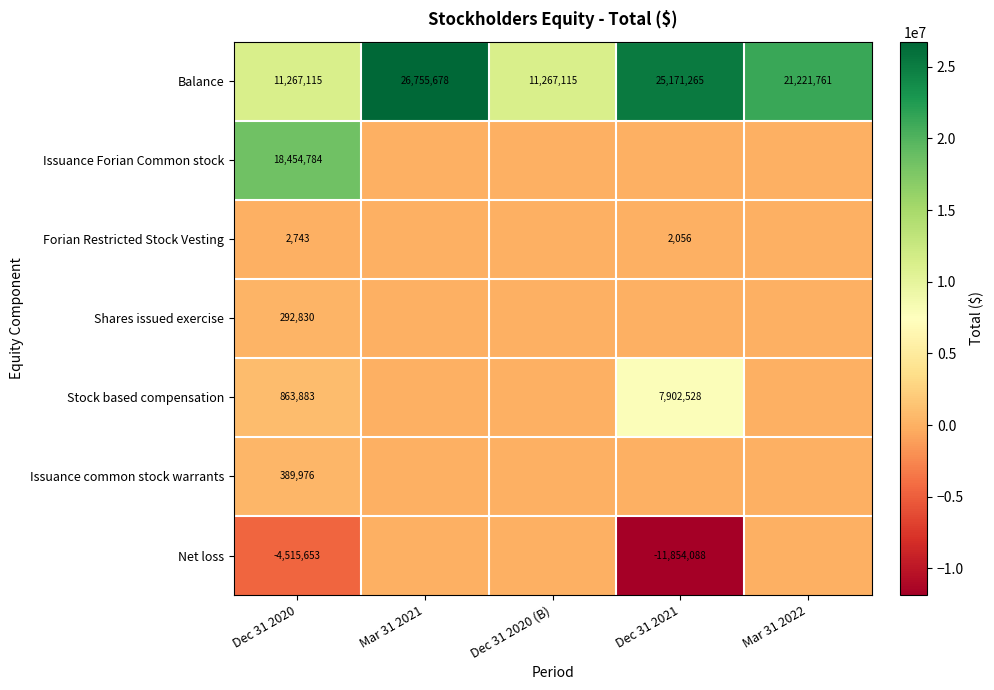

Count the number of categories in the chart.

5